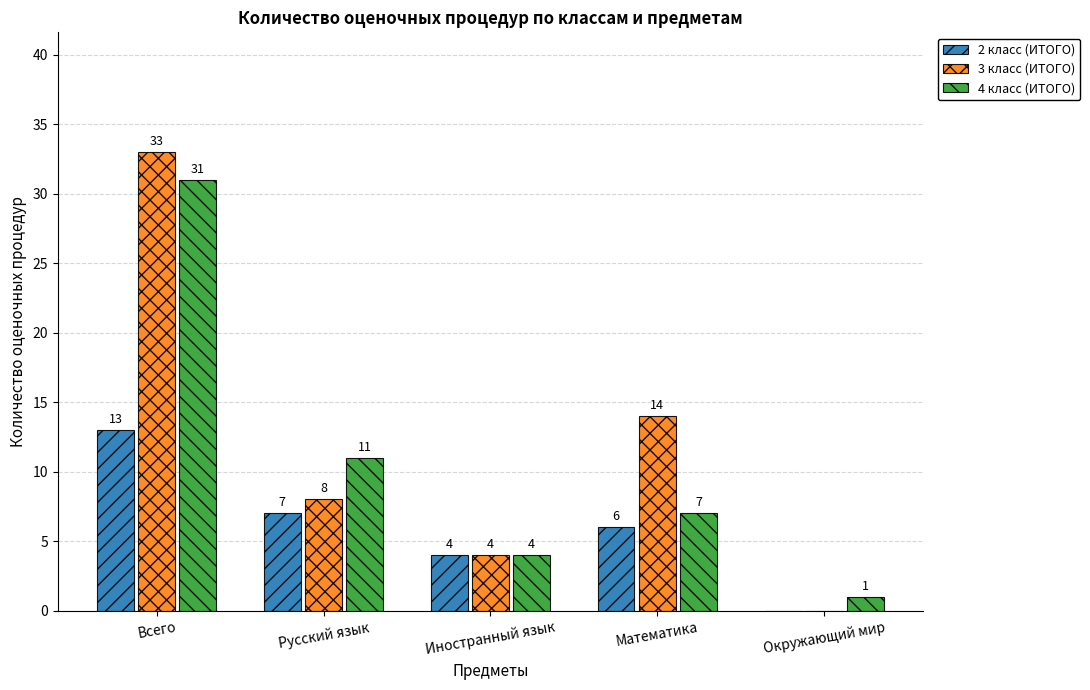

At which label does 3 класс (ИТОГО) first exceed 8?

Всего